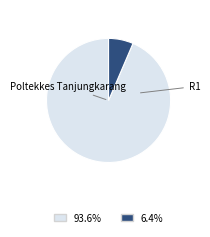

Does R1 account for over 50% of the chart?

No